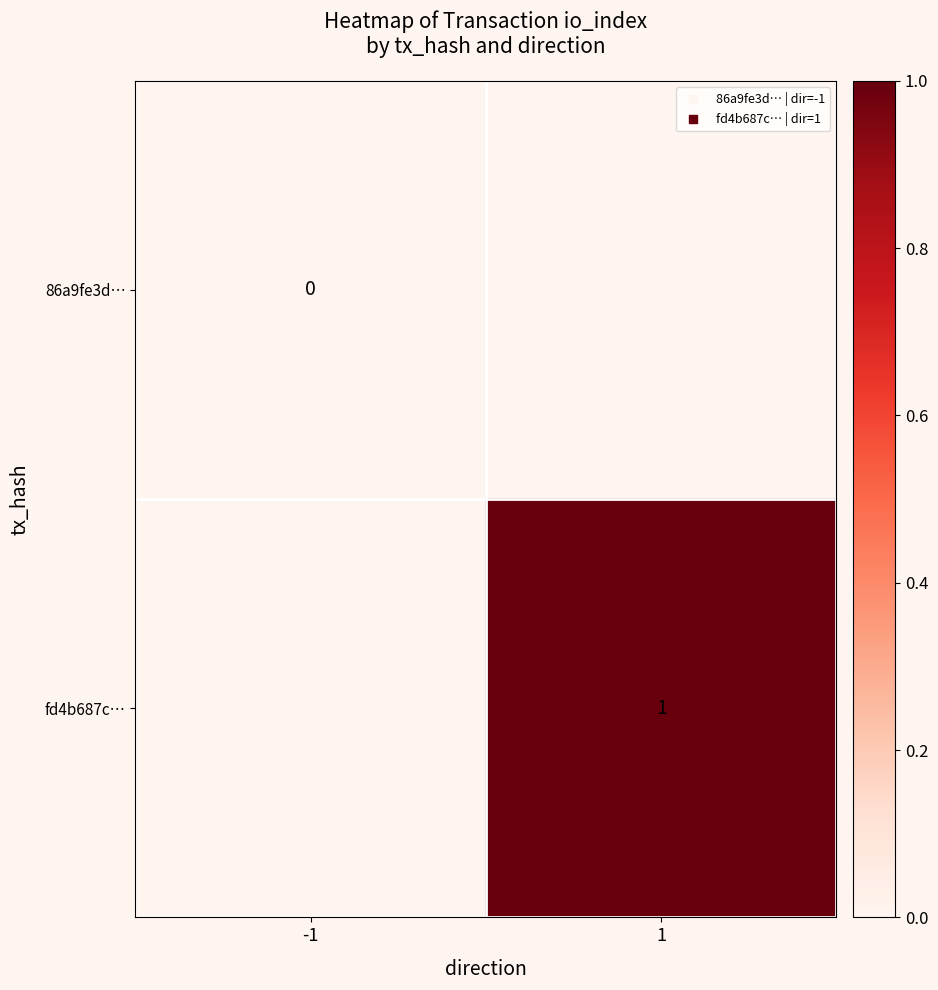

True or false: fd4b687c… has a value of 0.4 at 1.

False